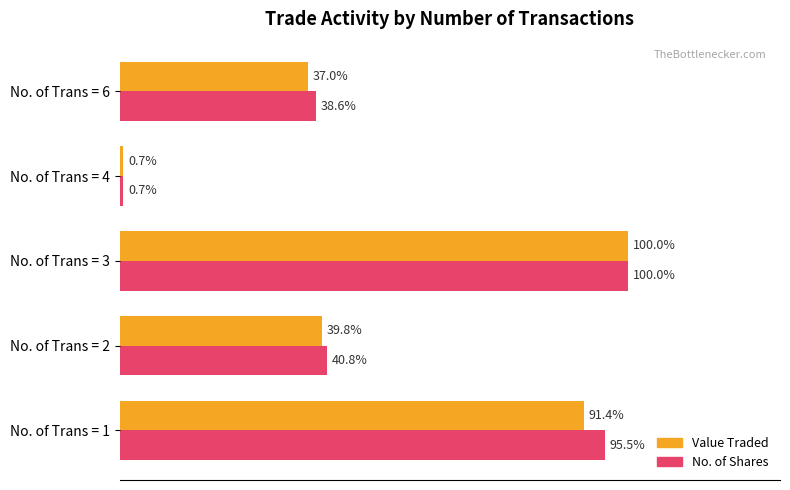

List the series in order of their overall mean, lowest first.

Value Traded, No. of Shares